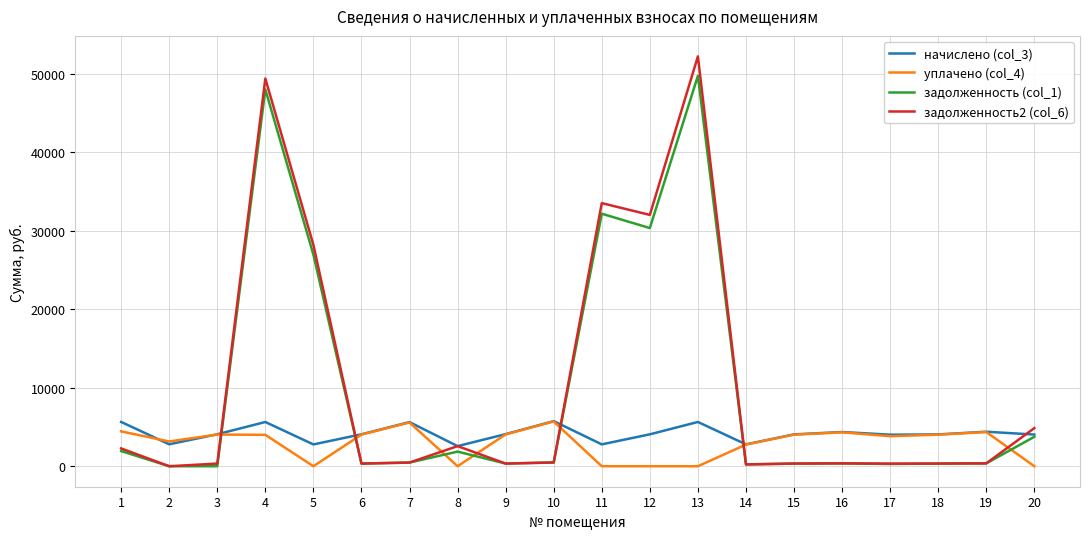

Which series has the largest range (max minus min)?

задолженность2 (col_6)